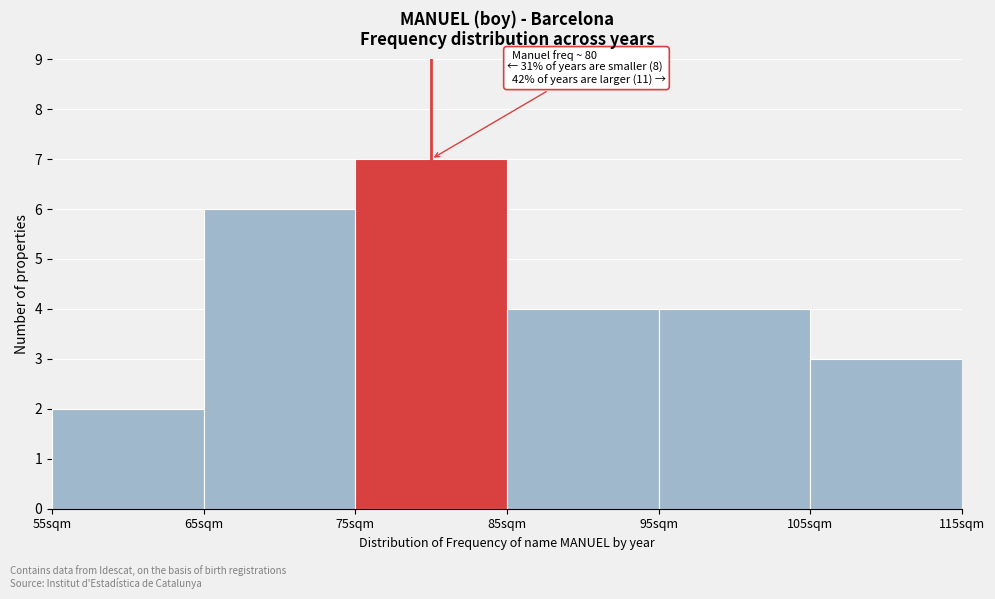

Over which range of the x-axis is the bar tallest?

75 to 85